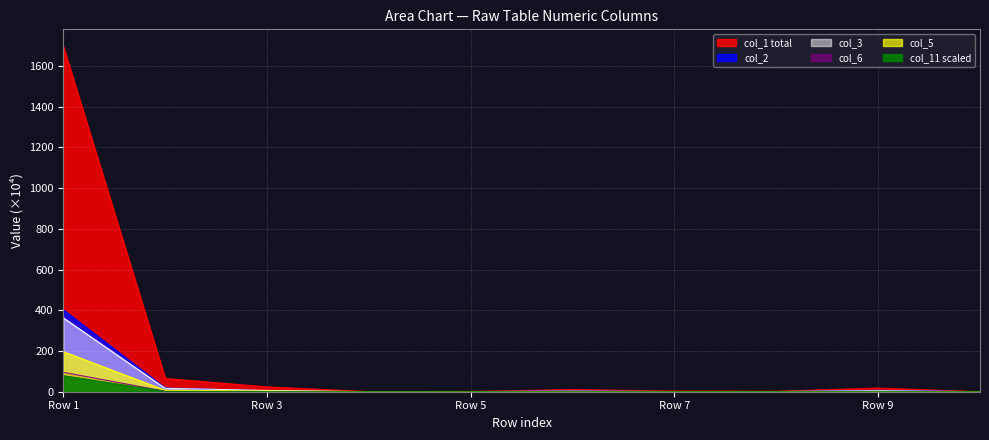

How many lines are shown in the chart?

5